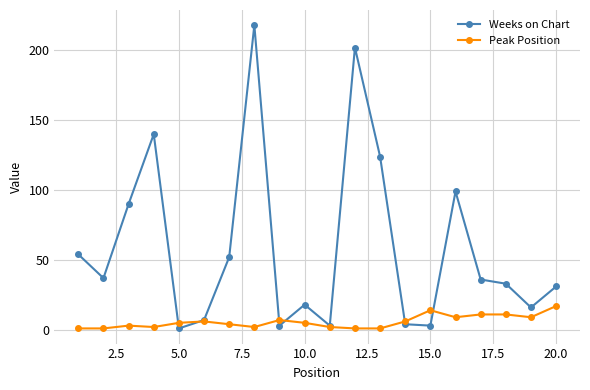

At how many categories does at least one series exceed 94?

5